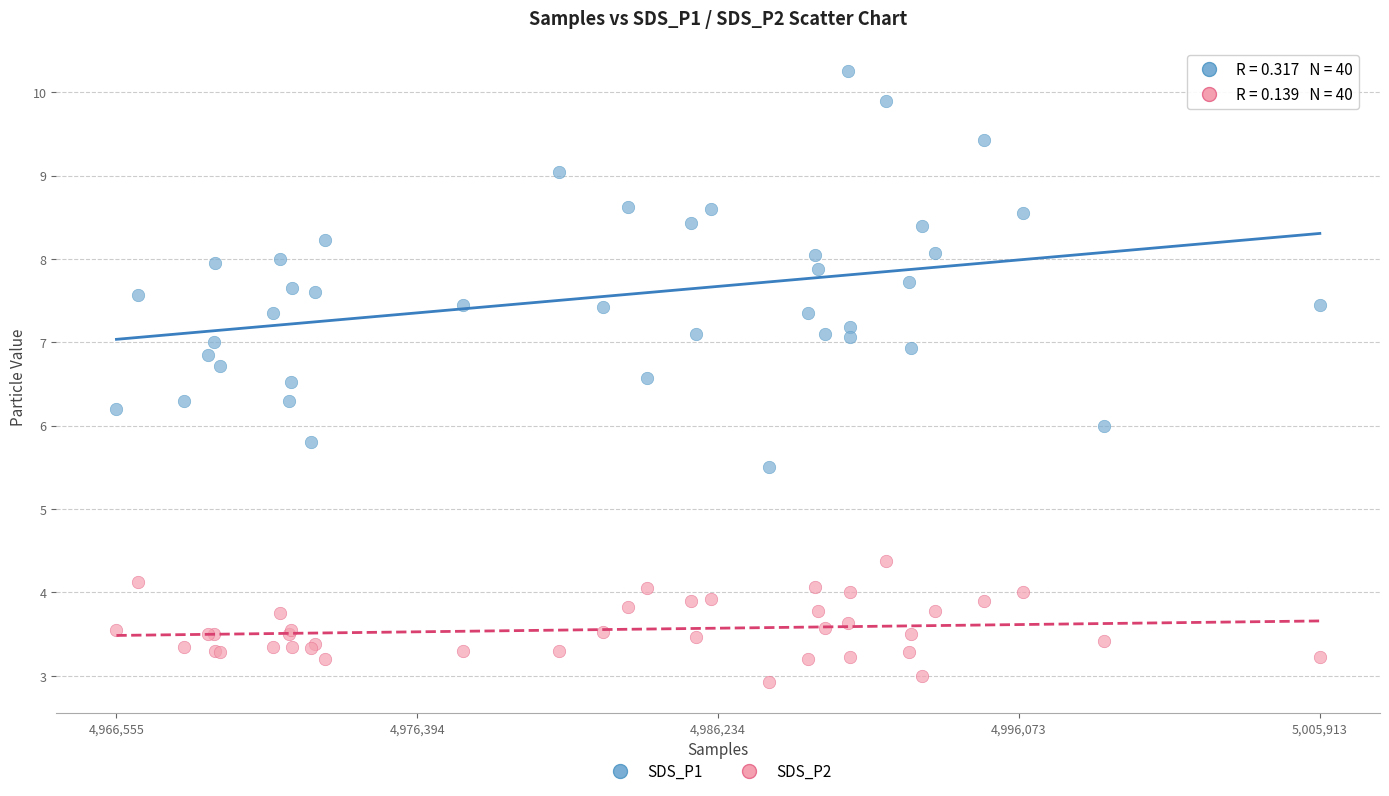

What are all the series names shown in the legend?

SDS_P1, SDS_P2